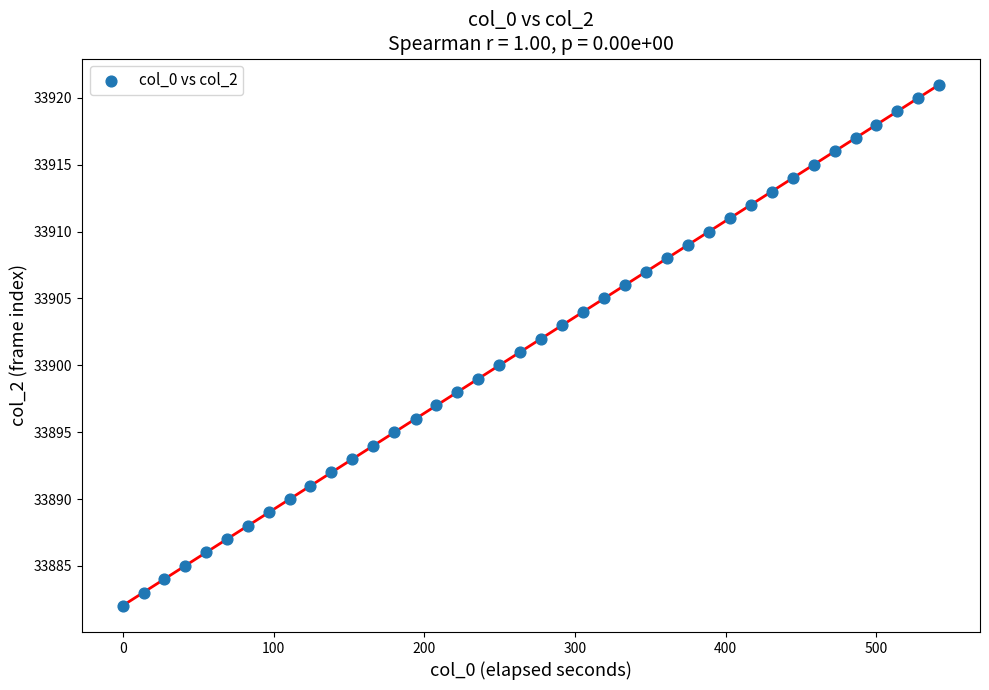

What is the range of Y values (max minus min)?

39